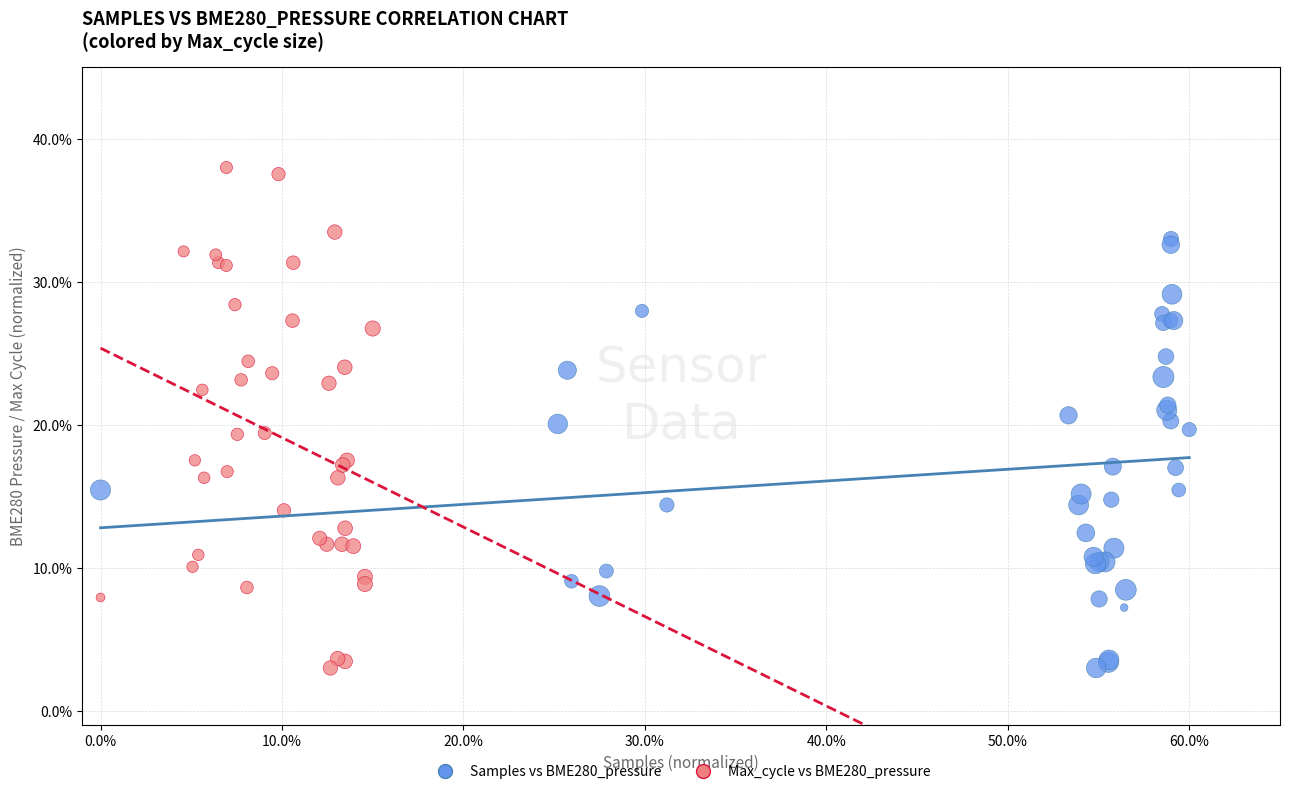

Which series contains the highest Y value?

Max_cycle vs BME280_pressure